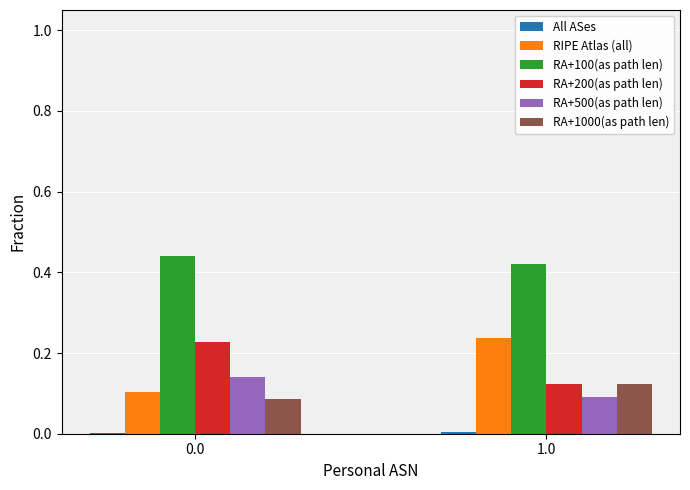

True or false: RA+200(as path len) has a value of 0.1 at 1.0.

True